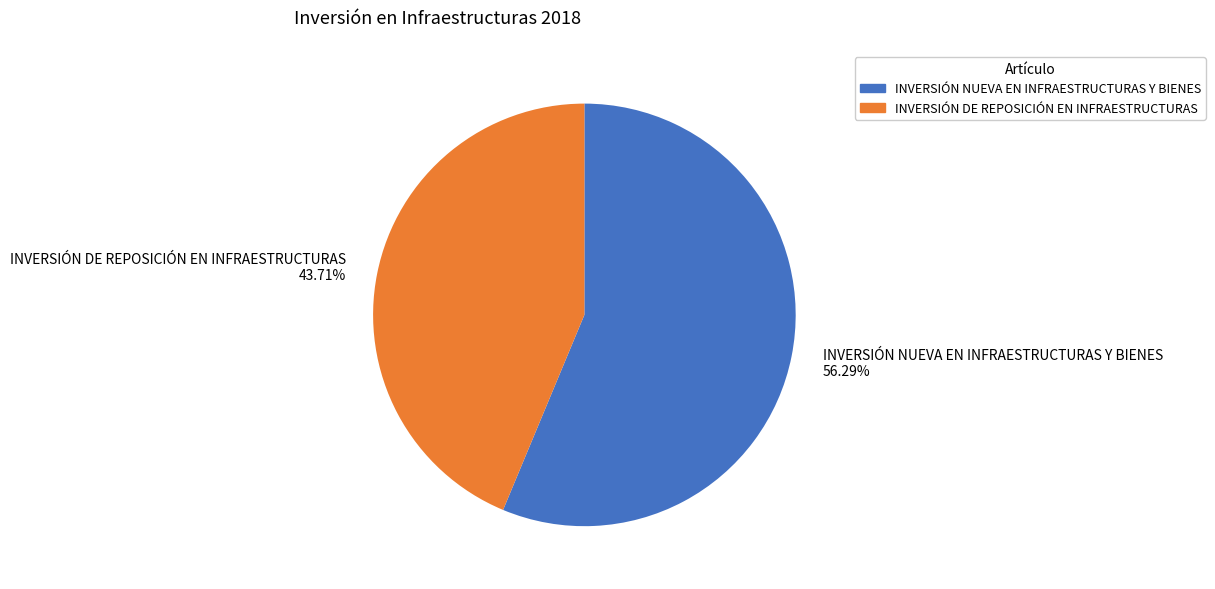

To the nearest percent, what is the difference between the largest and smallest slice percentages?

13%